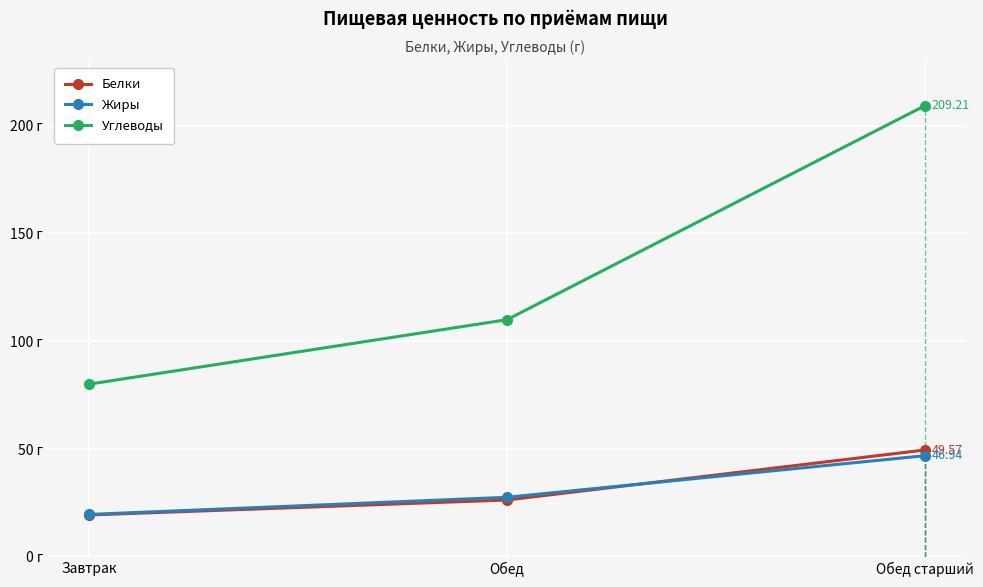

List the series in order of their peak value, highest first.

Углеводы, Белки, Жиры